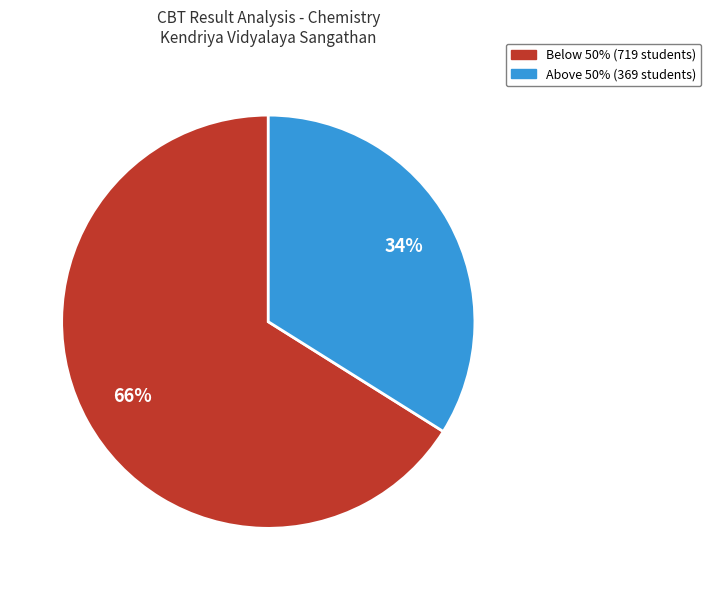

Is there a majority slice in this chart?

Yes